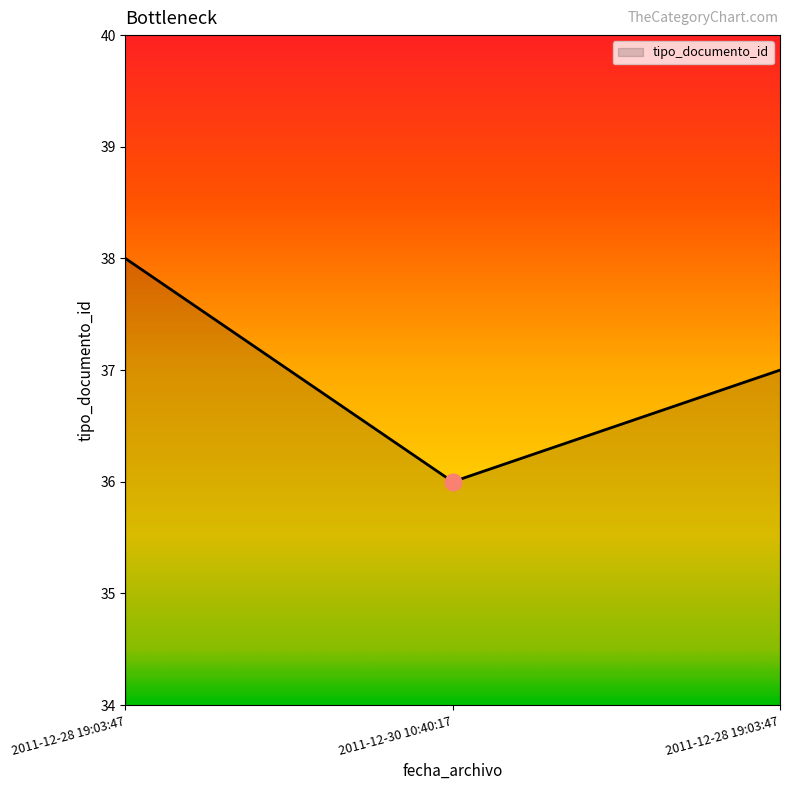

Does the chart have visible grid lines?

No